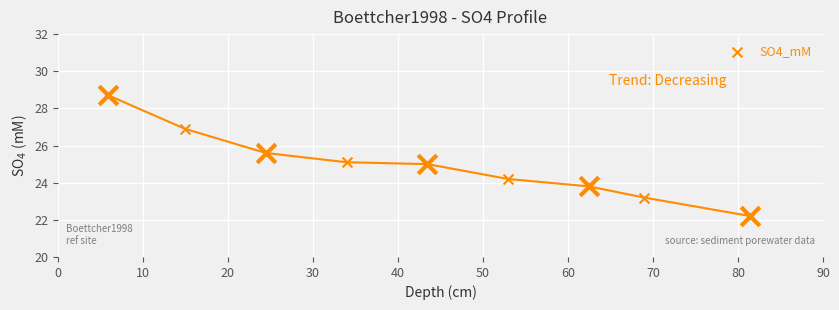

What is the change in value from 50 to 70?

-1.6